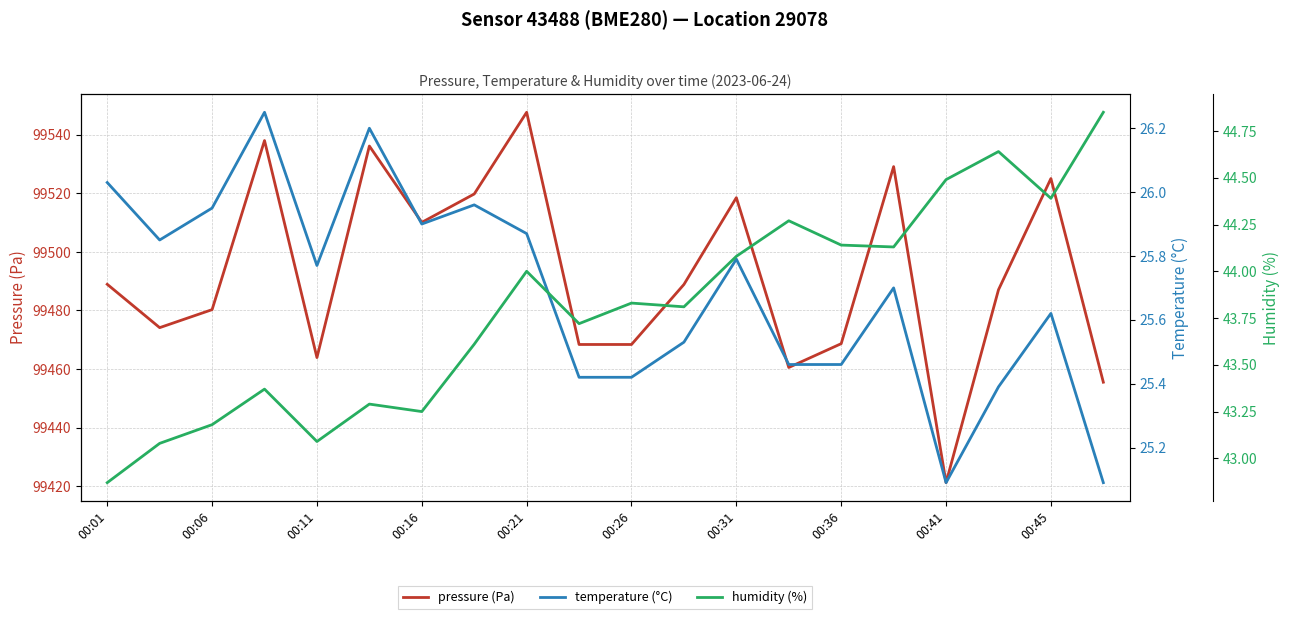

At which label does pressure (Pa) reach its minimum?

00:41